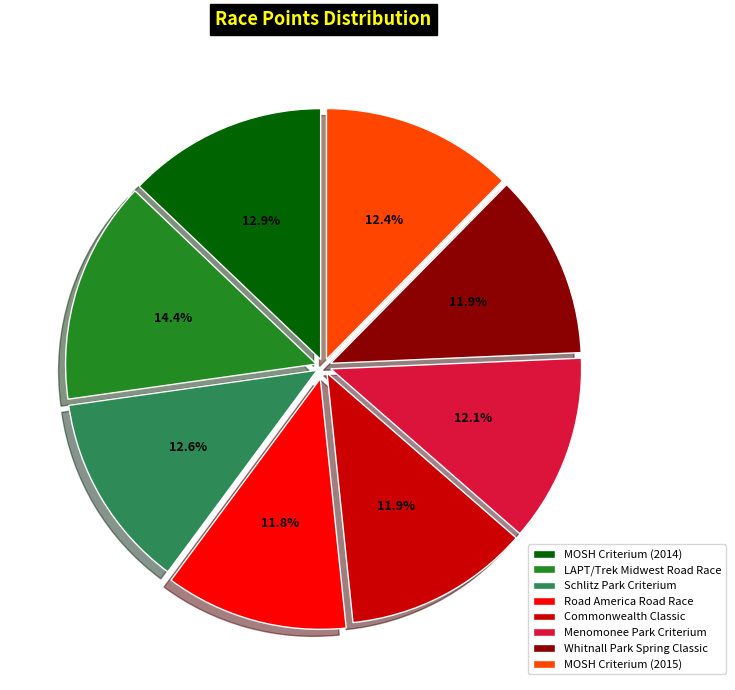

Which category has the biggest portion of the pie?

LAPT/Trek Midwest Road Race